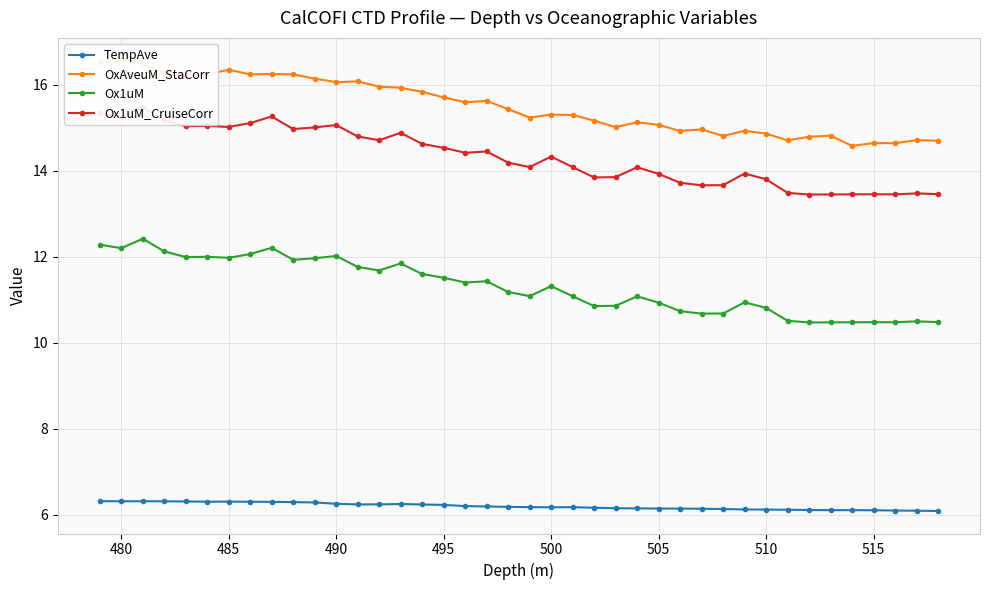

What is the minimum value for Ox1uM?

10.5